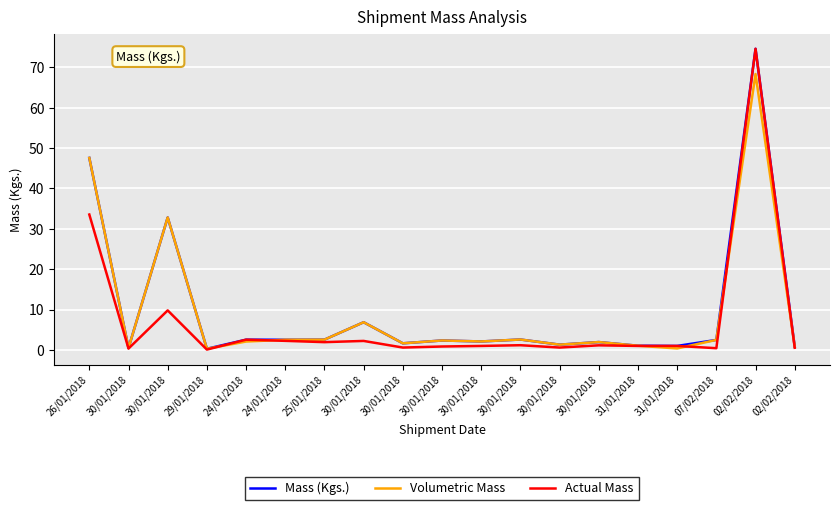

Does the chart have visible grid lines?

Yes